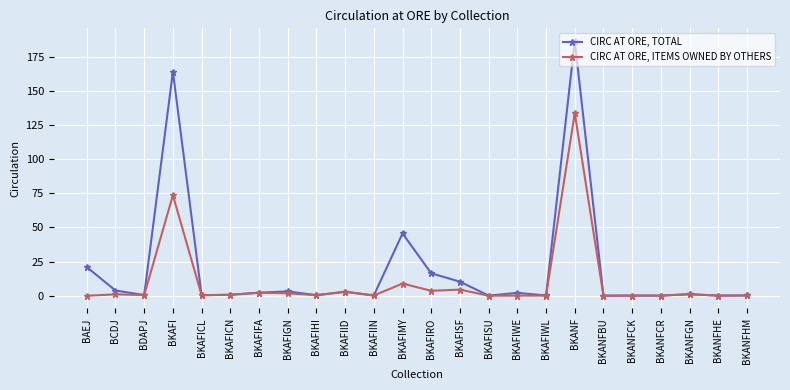

Which series has the widest spread of values?

CIRC AT ORE, TOTAL